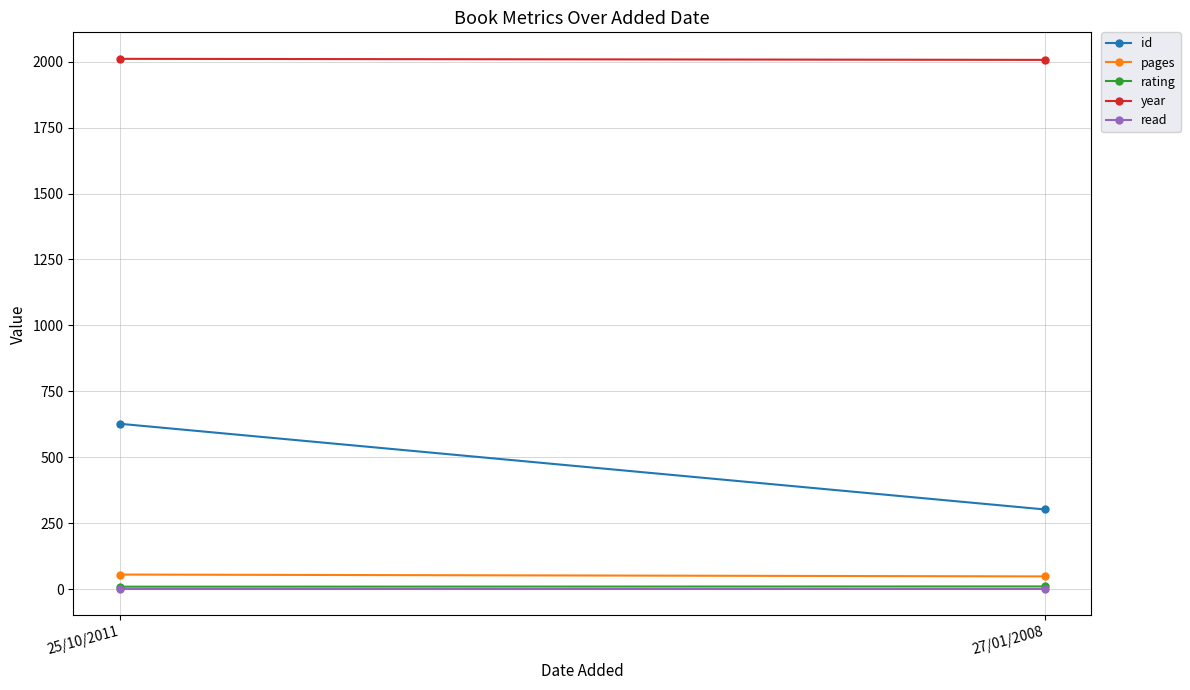

What is the label of the 2nd point from the right?

25/10/2011